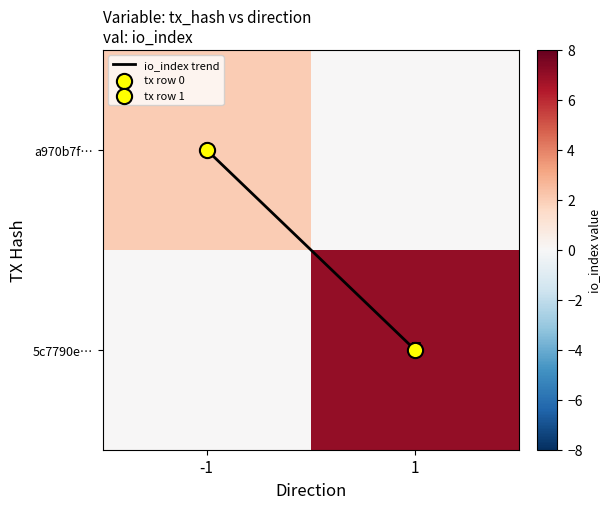

What is the difference between the maximum and minimum values in the io_index trend series?

1